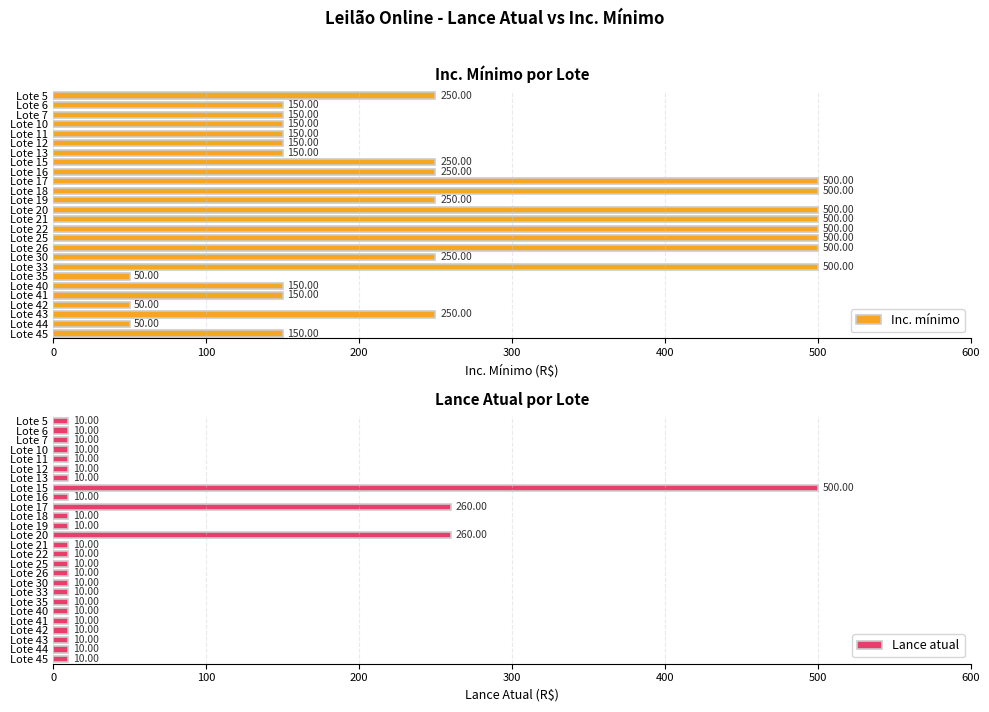

What is the average value of the Inc. mínimo series?

269